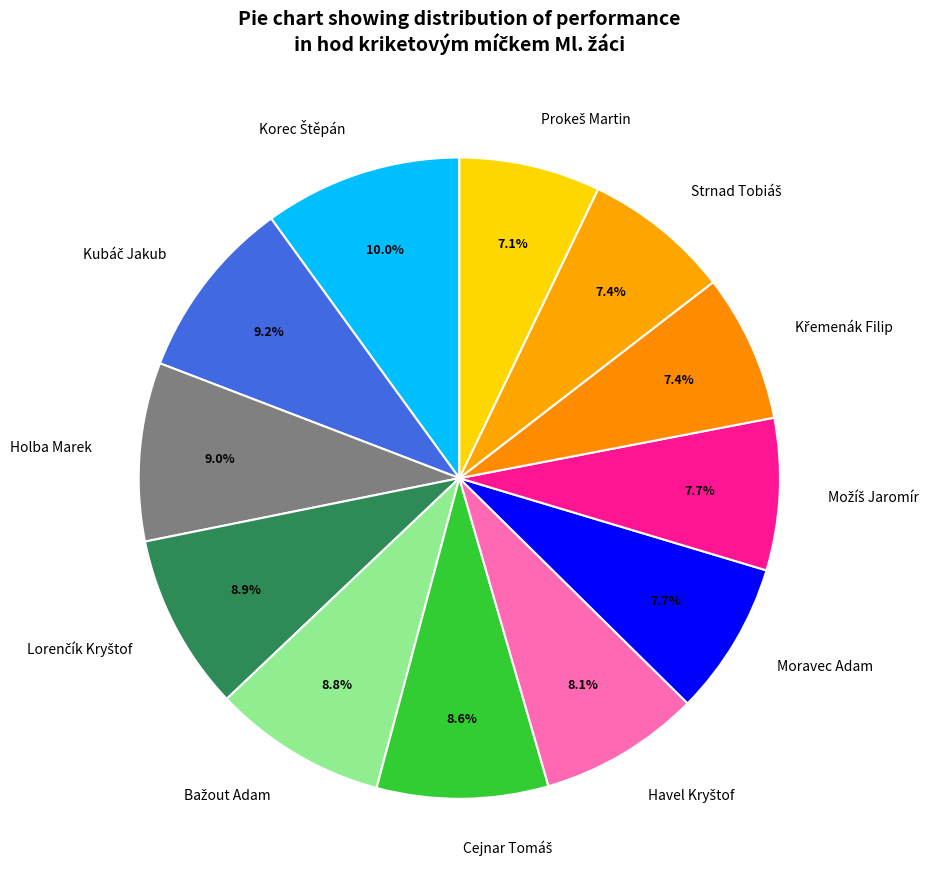

Is there any slice that represents more than half of the pie?

No